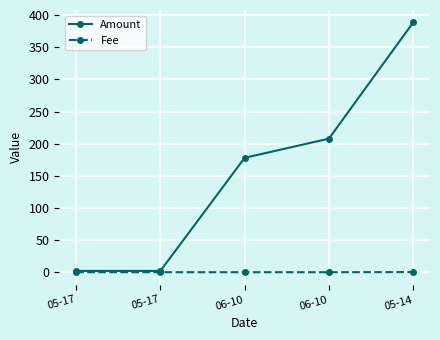

True or false: Amount and Fee intersect in this chart.

False